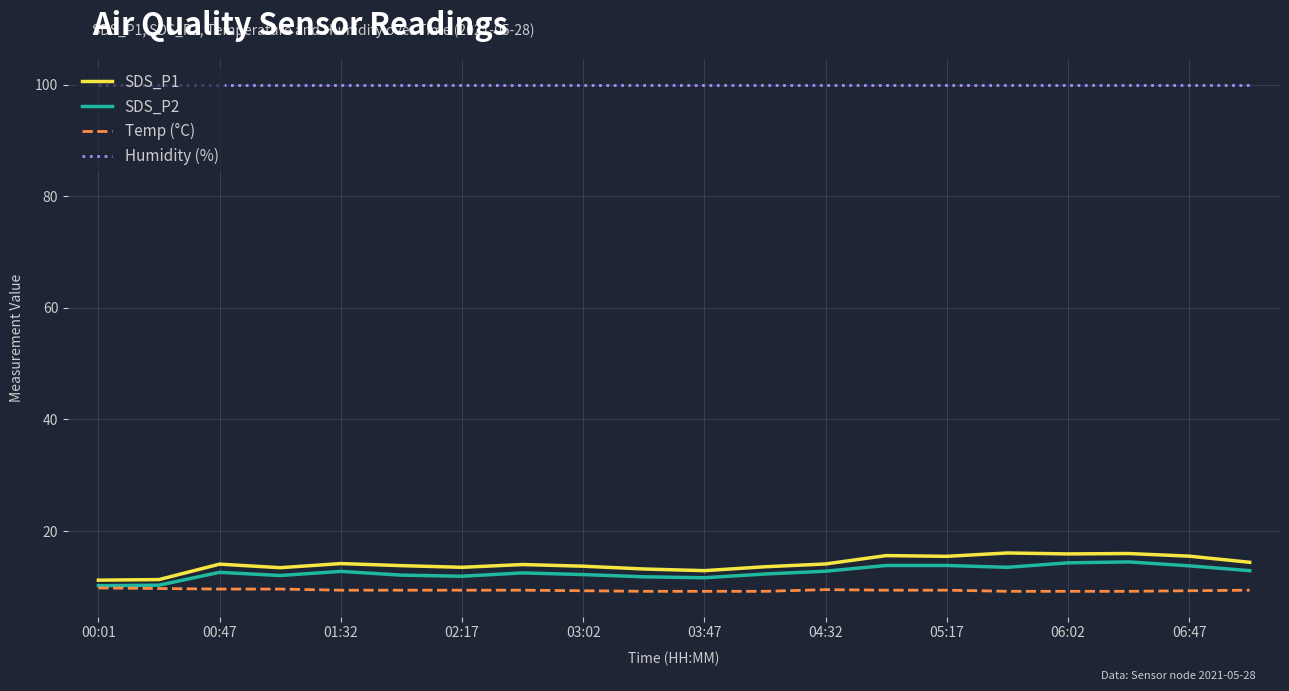

Which series has the largest total across all categories?

Humidity (%)